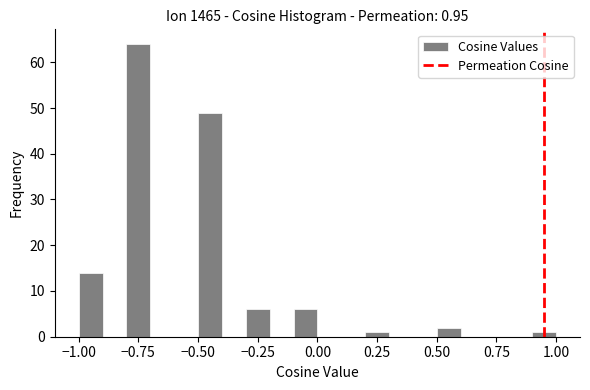

Around what value on the x-axis is the tallest bar? Give the approximate position of its centre, as read against the axis.

-0.75